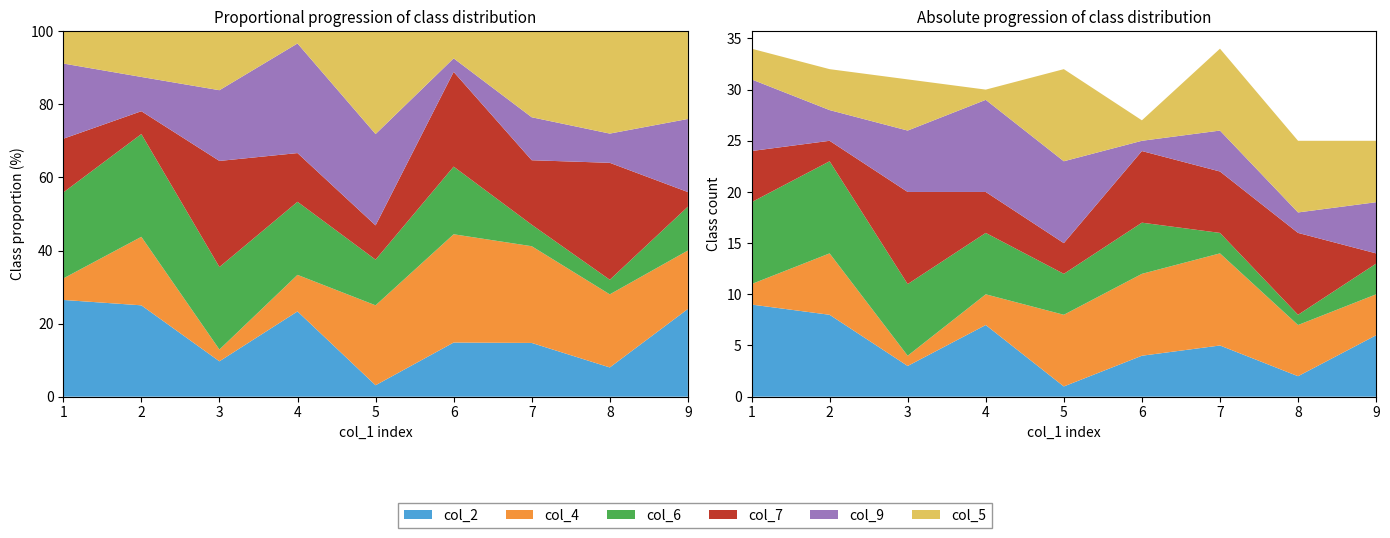

Reading left to right, transcribe all the data shown in this chart.

col_2: 1=9	2=8	3=3	4=7	5=1	6=4	7=5	8=2	9=6
col_4: 1=2	2=6	3=1	4=3	5=7	6=8	7=9	8=5	9=4
col_6: 1=8	2=9	3=7	4=6	5=4	6=5	7=2	8=1	9=3
col_7: 1=5	2=2	3=9	4=4	5=3	6=7	7=6	8=8	9=1
col_9: 1=7	2=3	3=6	4=9	5=8	6=1	7=4	8=2	9=5
col_5: 1=3	2=4	3=5	4=1	5=9	6=2	7=8	8=7	9=6